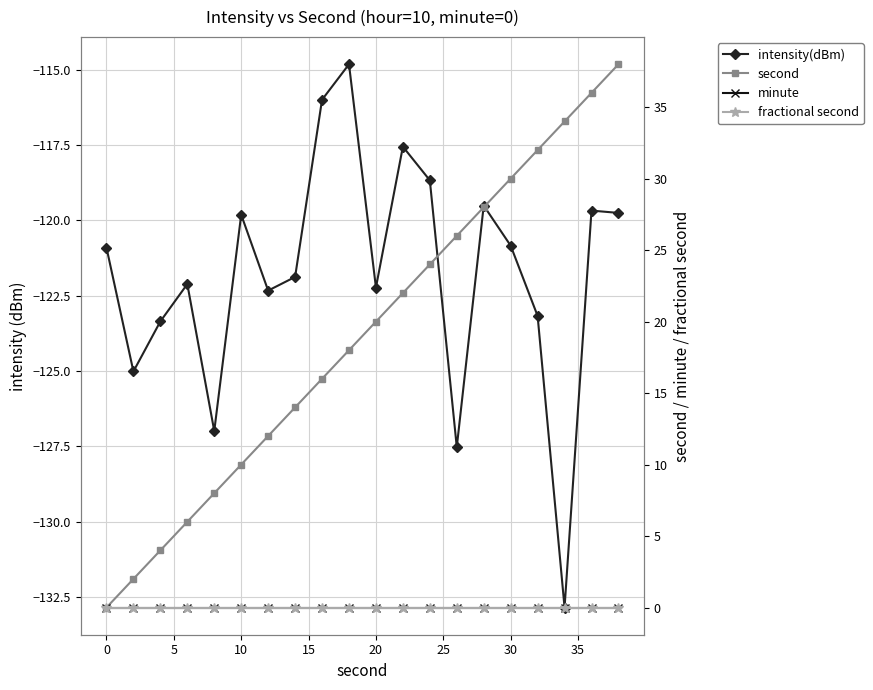

Which series has the largest range (max minus min)?

second